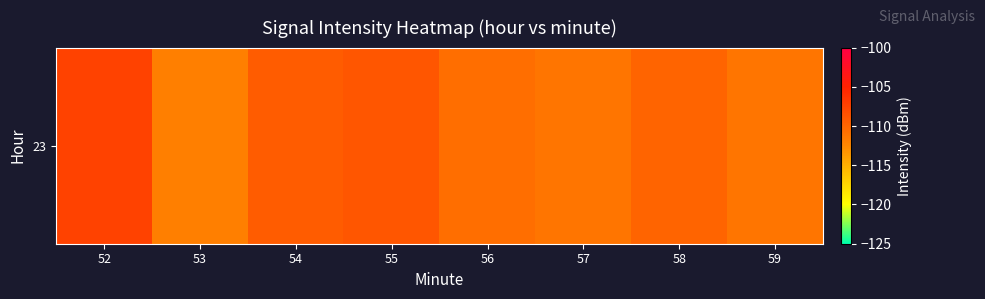

The value at 58 is -182.5. True or false?

False